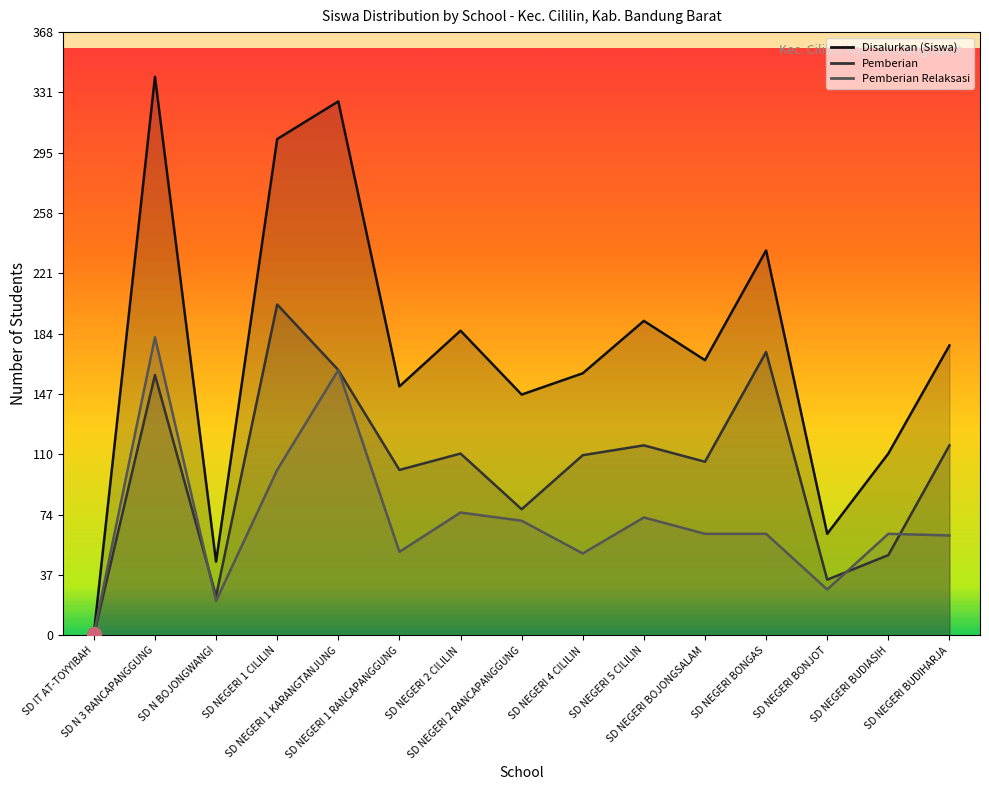

Rank the series at SD NEGERI BUDIASIH from highest to lowest value.

Disalurkan (Siswa), Pemberian Relaksasi, Pemberian